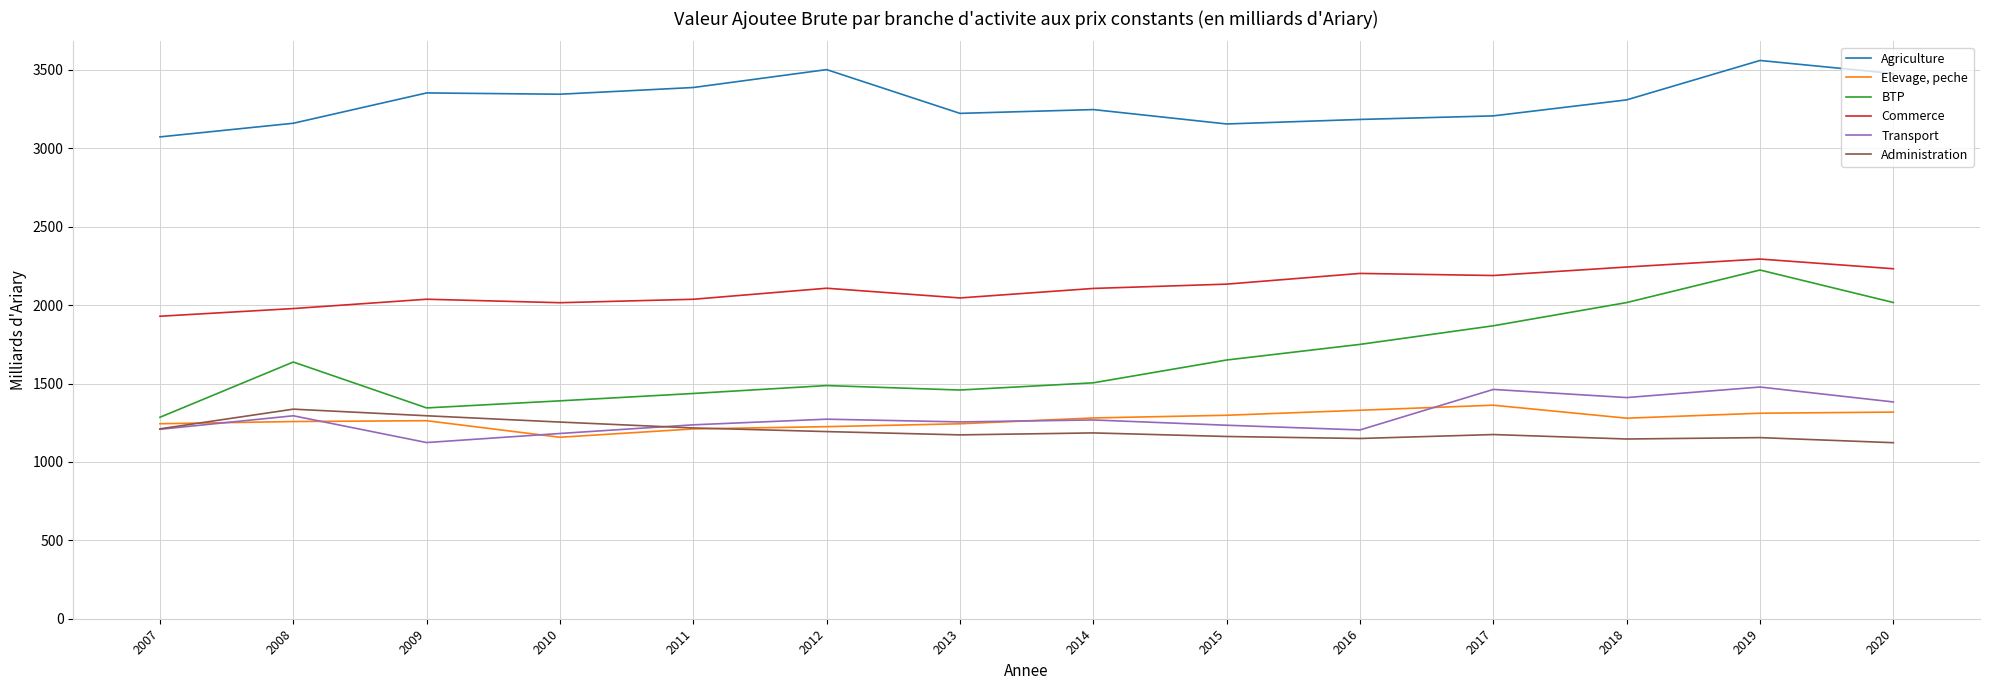

Where is BTP nearest to the value 1754?

2016